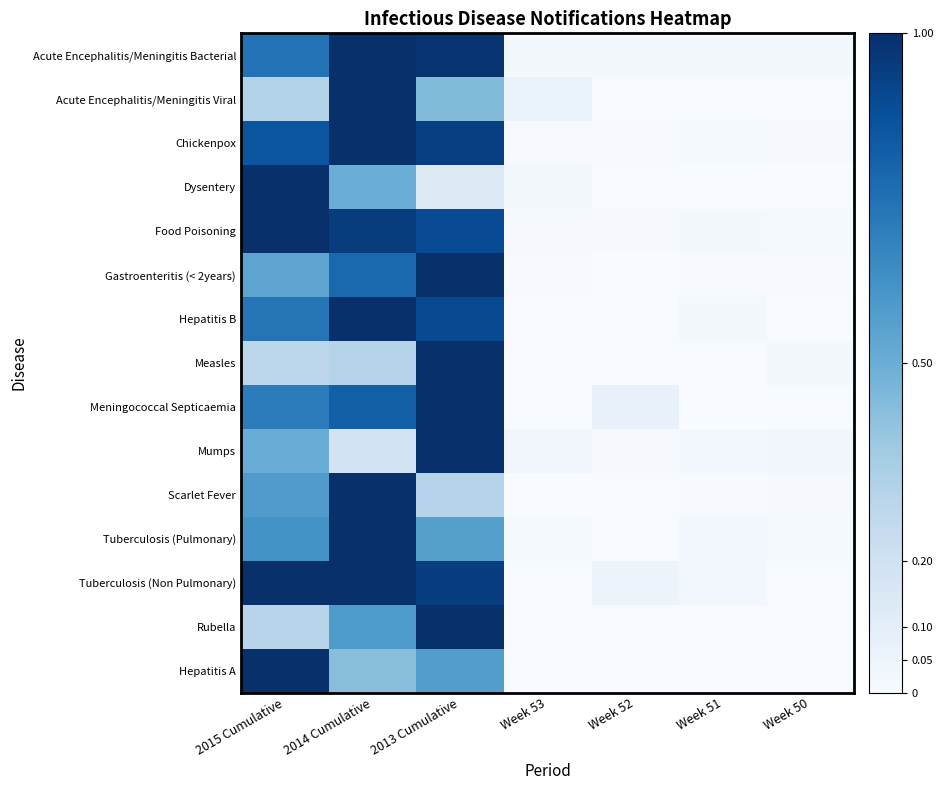

Count the number of categories in the chart.

7